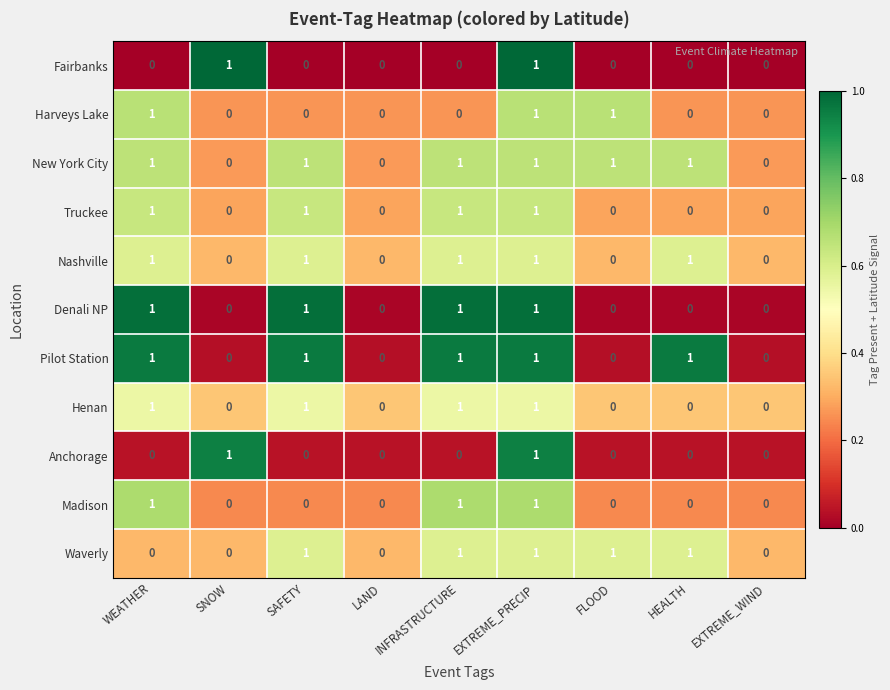

Count the Harveys Lake values in the range 0 to 1.

9